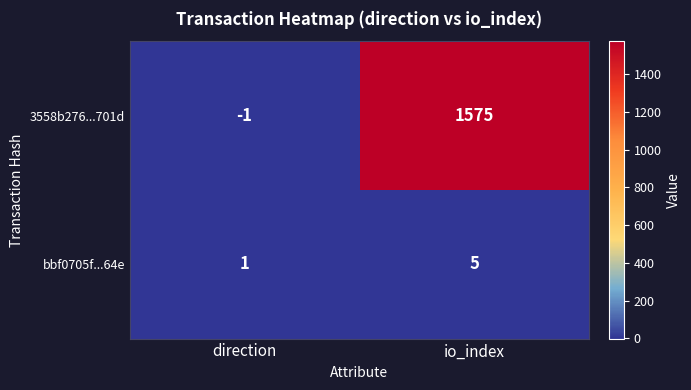

Reading right to left, what are all the values shown in this chart?

3558b276...701d: 1575	-1
bbf0705f...64e: 5	1